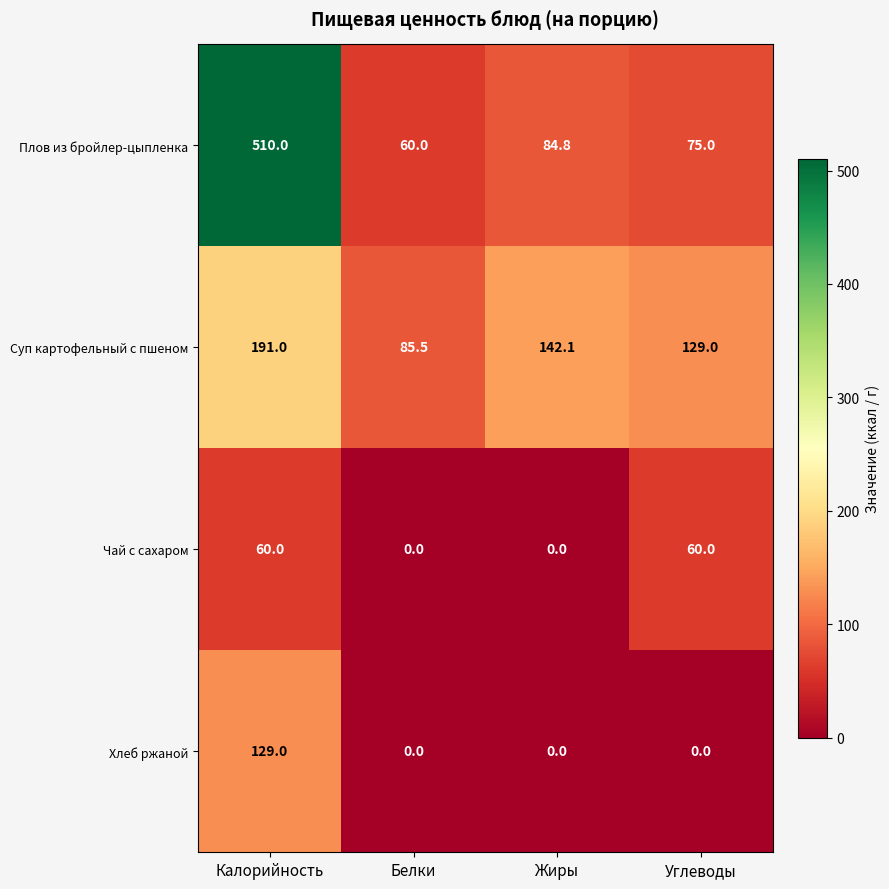

Reading left to right, transcribe all the data shown in this chart.

Плов из бройлер-цыпленка: 510.0	60.0	84.8	75.0
Суп картофельный с пшеном: 191.0	85.5	142.1	129.0
Чай с сахаром: 60.0	0.0	0.0	60.0
Хлеб ржаной: 129.0	0.0	0.0	0.0